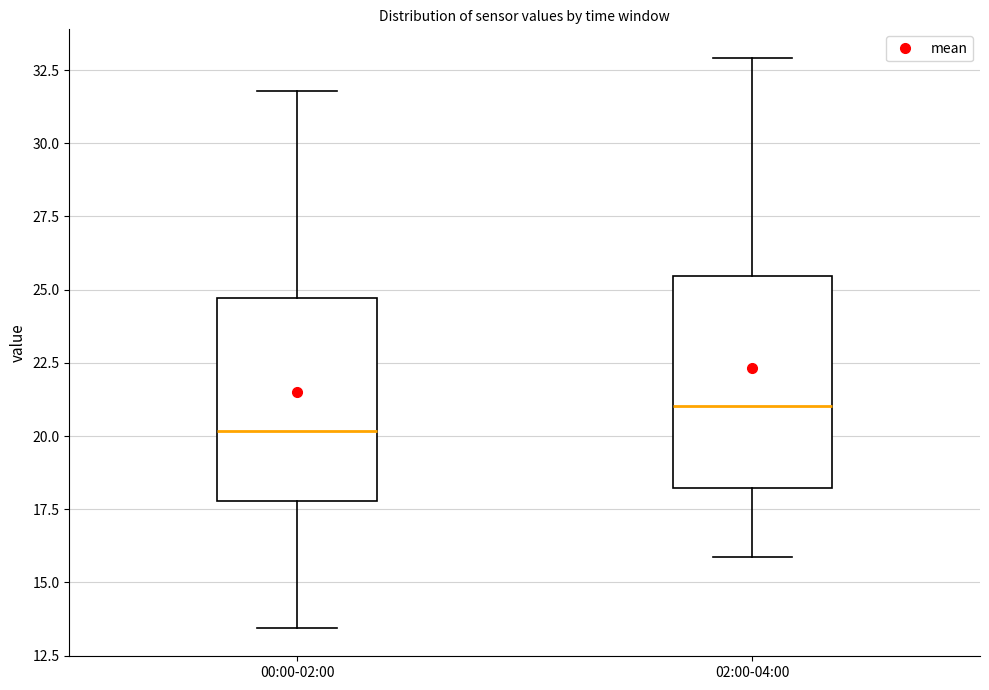

Reading left to right, read every box against the y-axis: the position of its median line, the range the box covers, and the ends of its whiskers. The values are not printed on the chart, so give them approximately, as read against the axis.

00:00-02:00: median 20.0, box 18.0 to 24.5, whiskers 13.5 to 32.0
02:00-04:00: median 21.0, box 18.0 to 25.5, whiskers 16.0 to 33.0